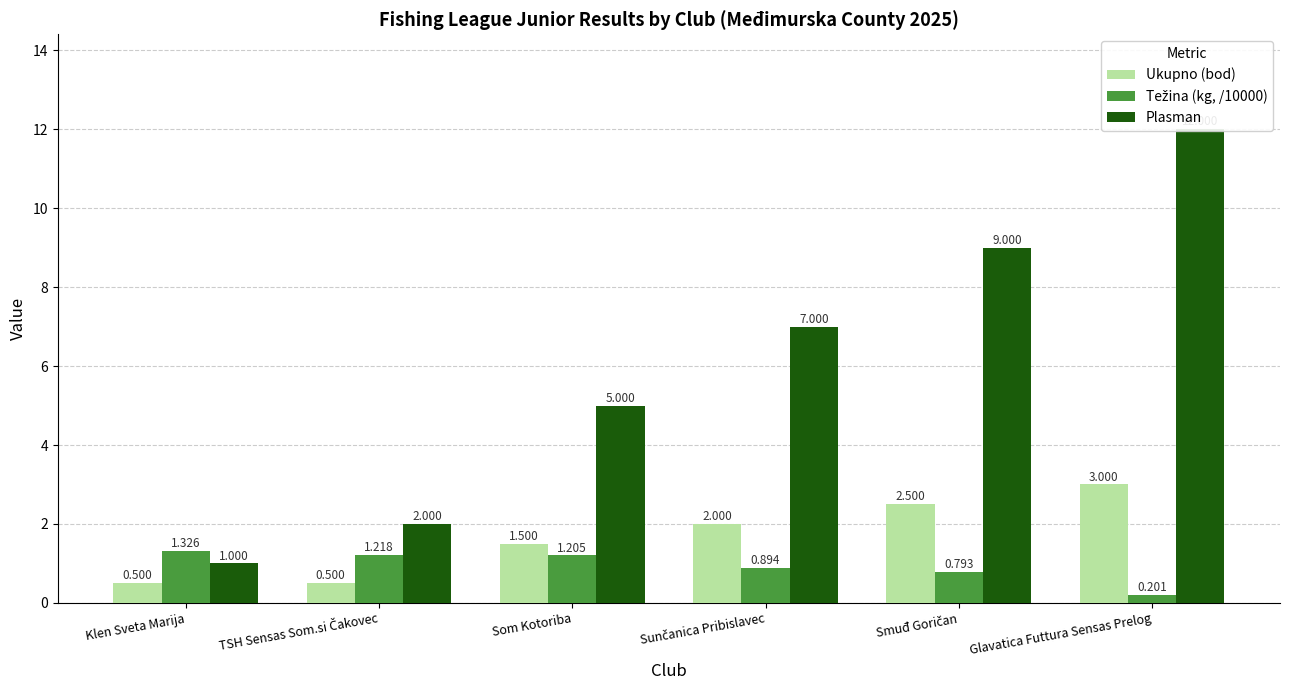

How many data points does each series have?

6